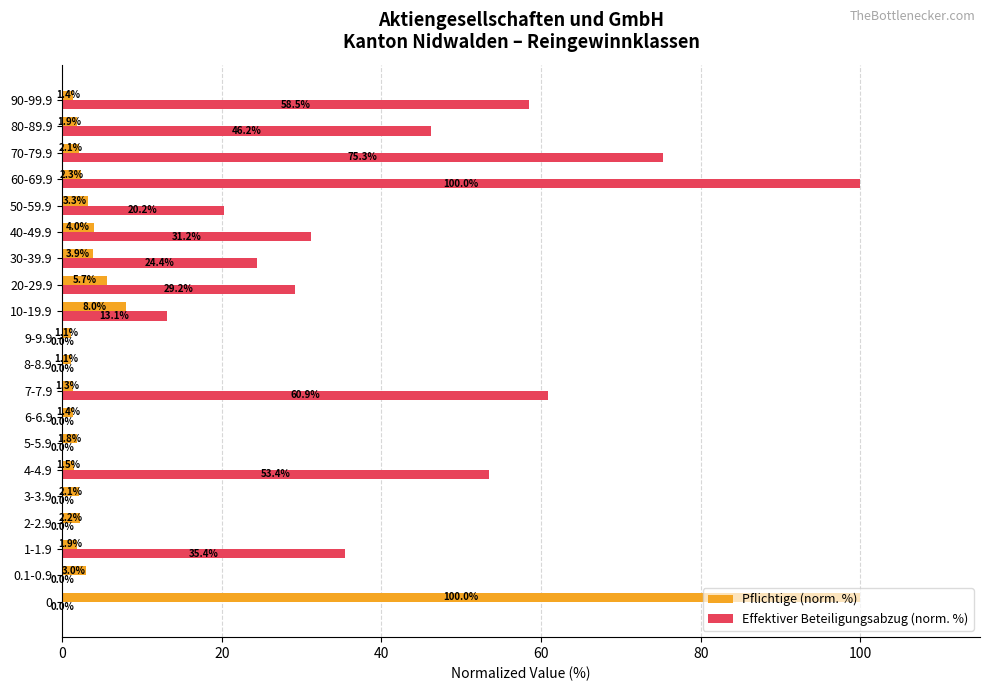

At which label is Pflichtige (norm. %) closest to 50?

10-19.9